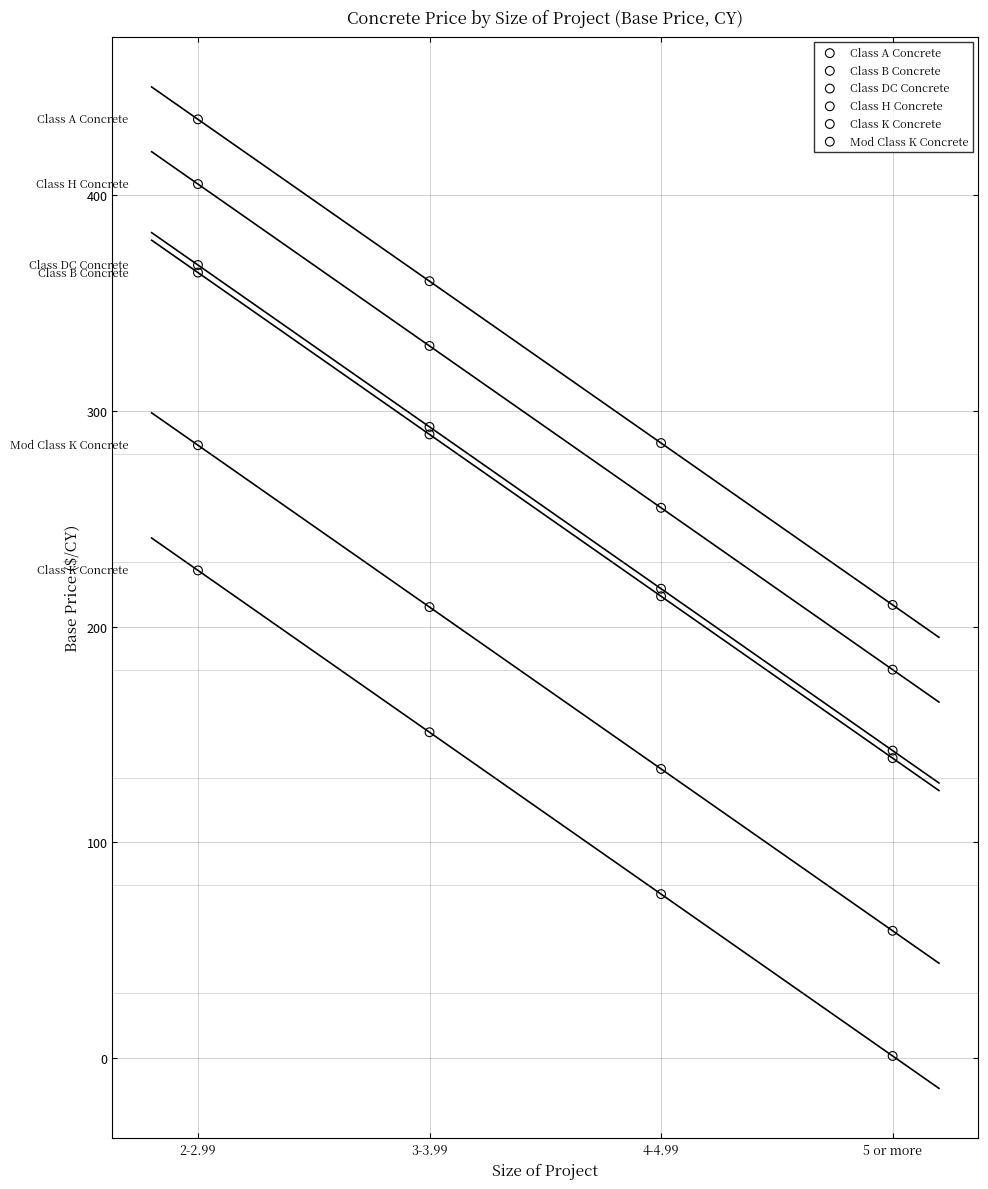

Which series contains the highest Y value?

Class A Concrete